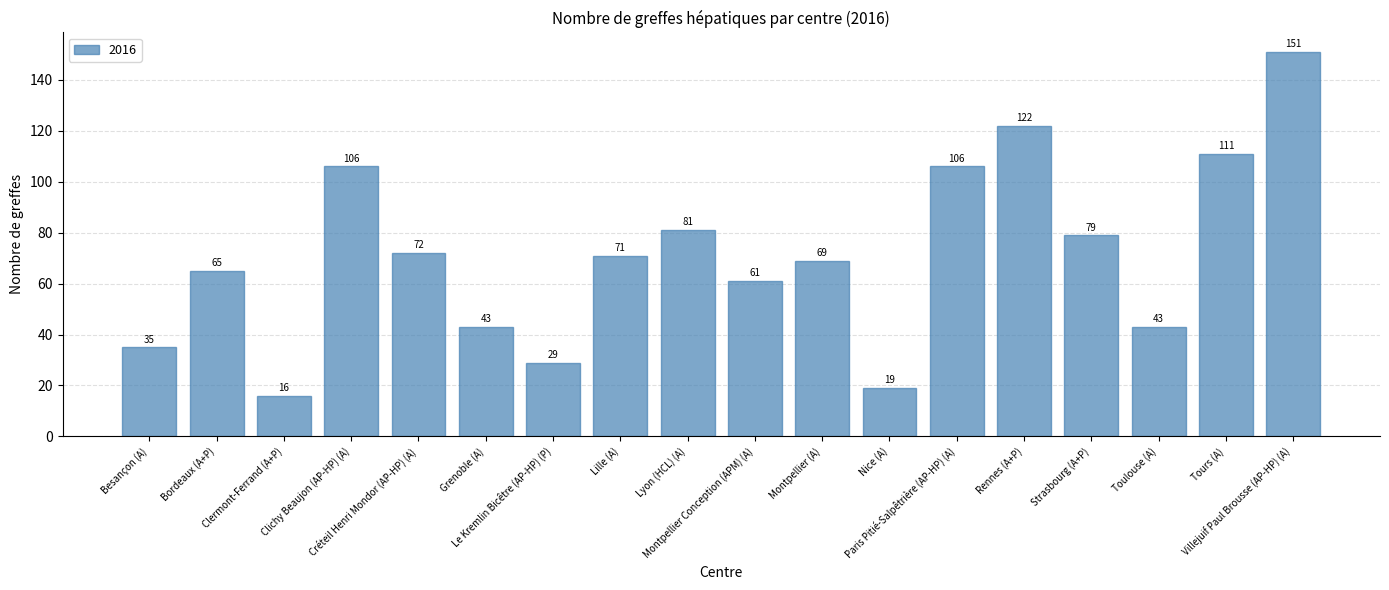

What is the value of the 15th bar from the left?

79